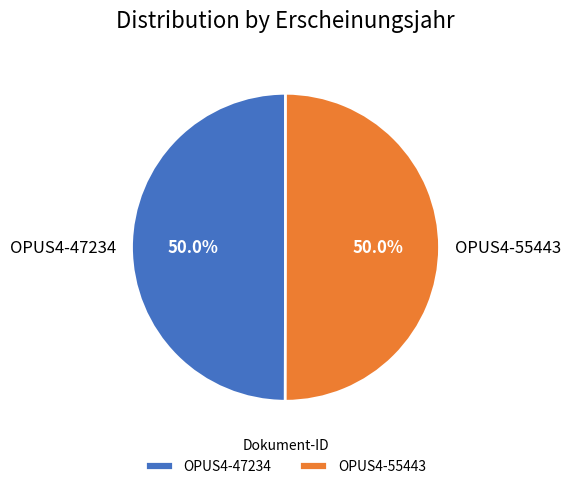

How much of the chart is everything except OPUS4-47234?

50.0%